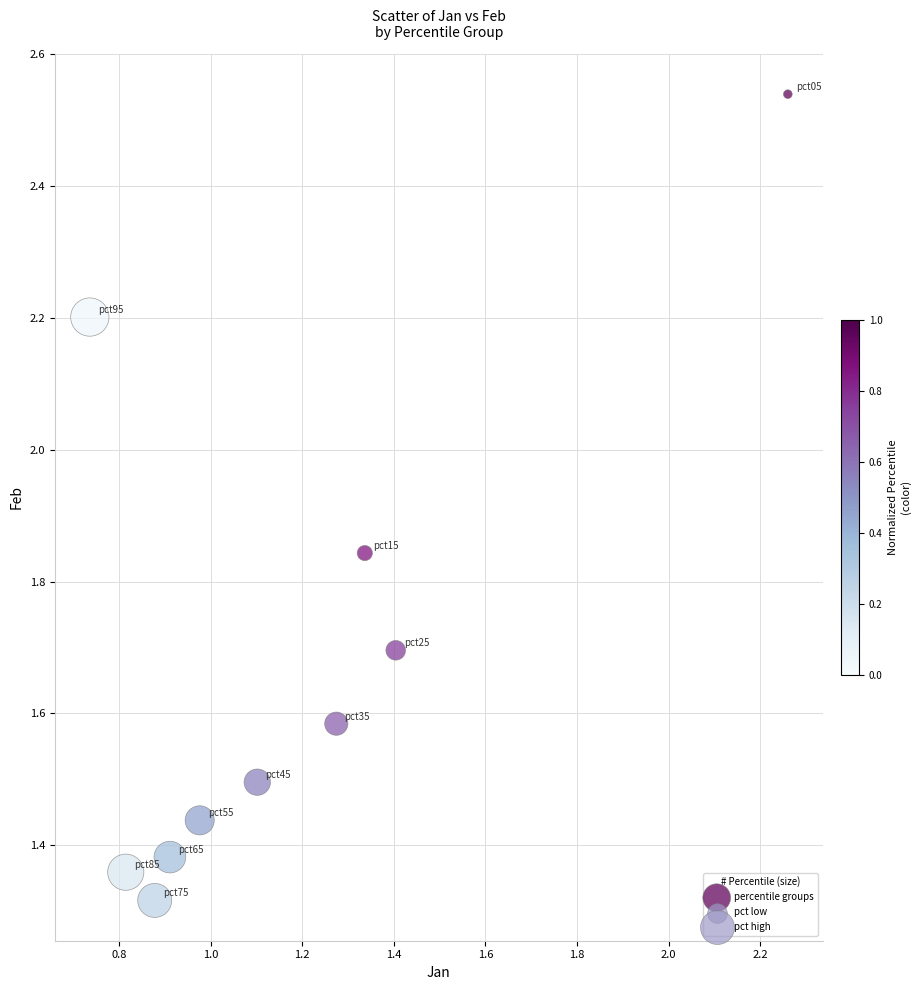

What is the range of Y values (max minus min)?

1.2